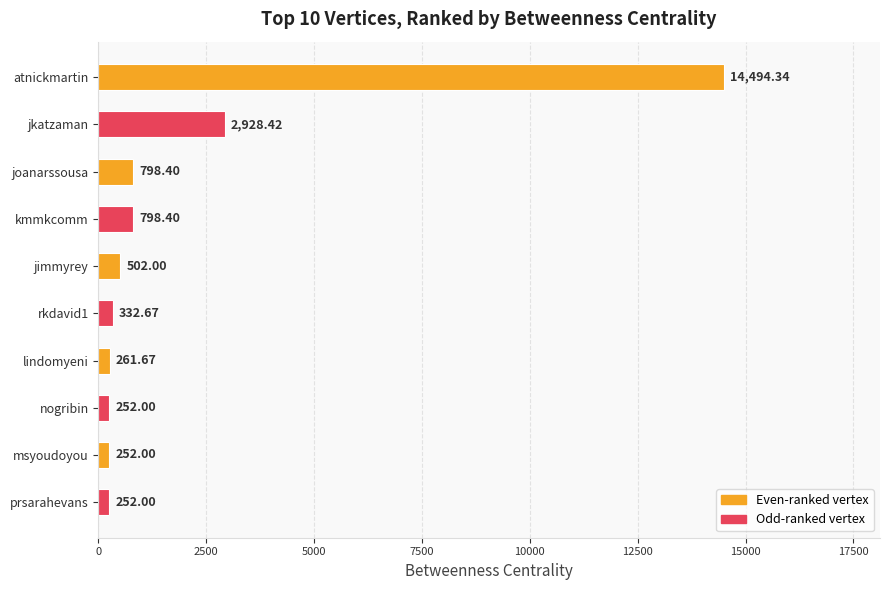

How many data points does each series have?

10